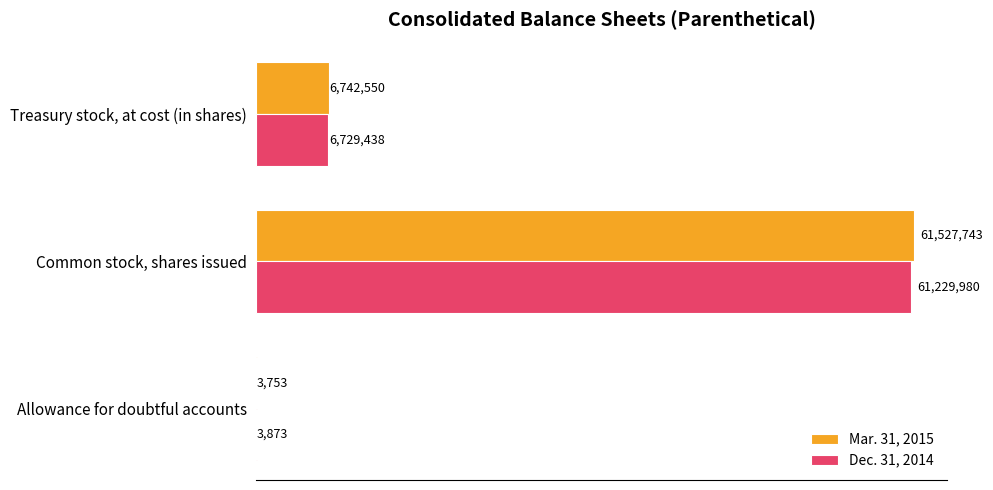

Which series has the largest range (max minus min)?

Mar. 31, 2015